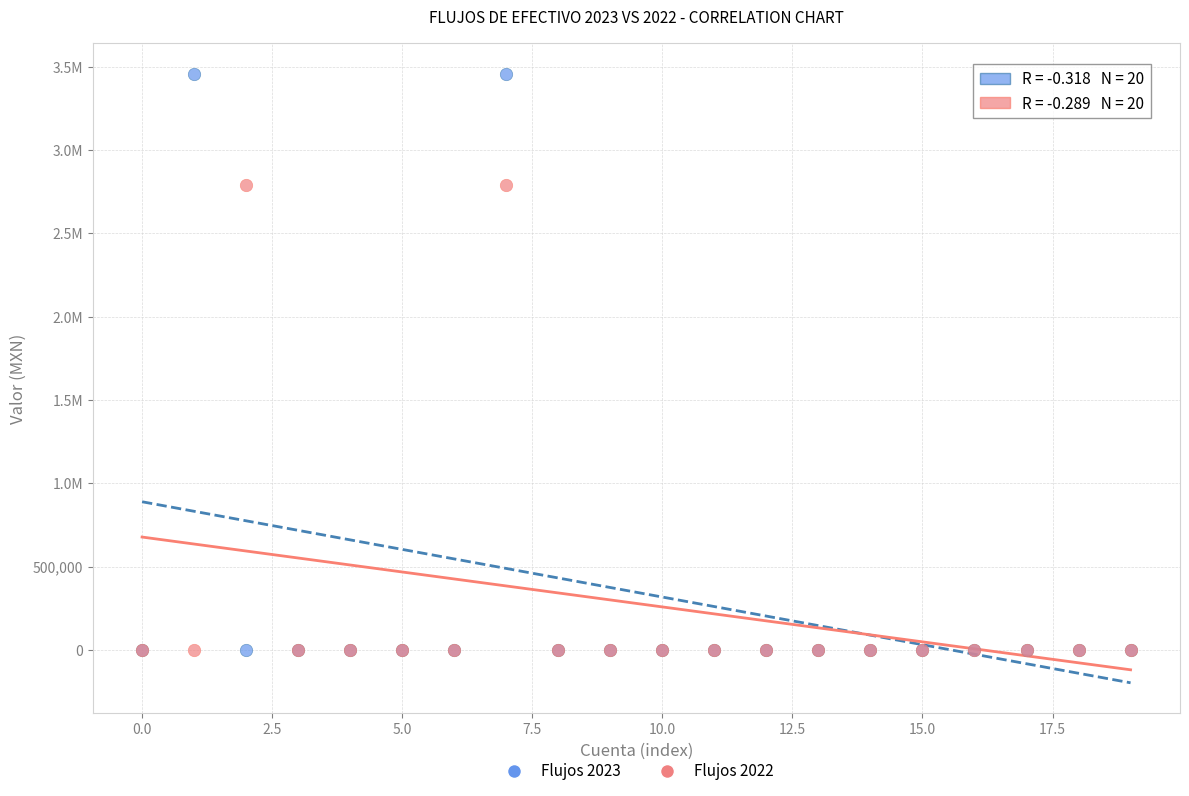

What are all the series names shown in the legend?

Flujos 2023, Flujos 2022